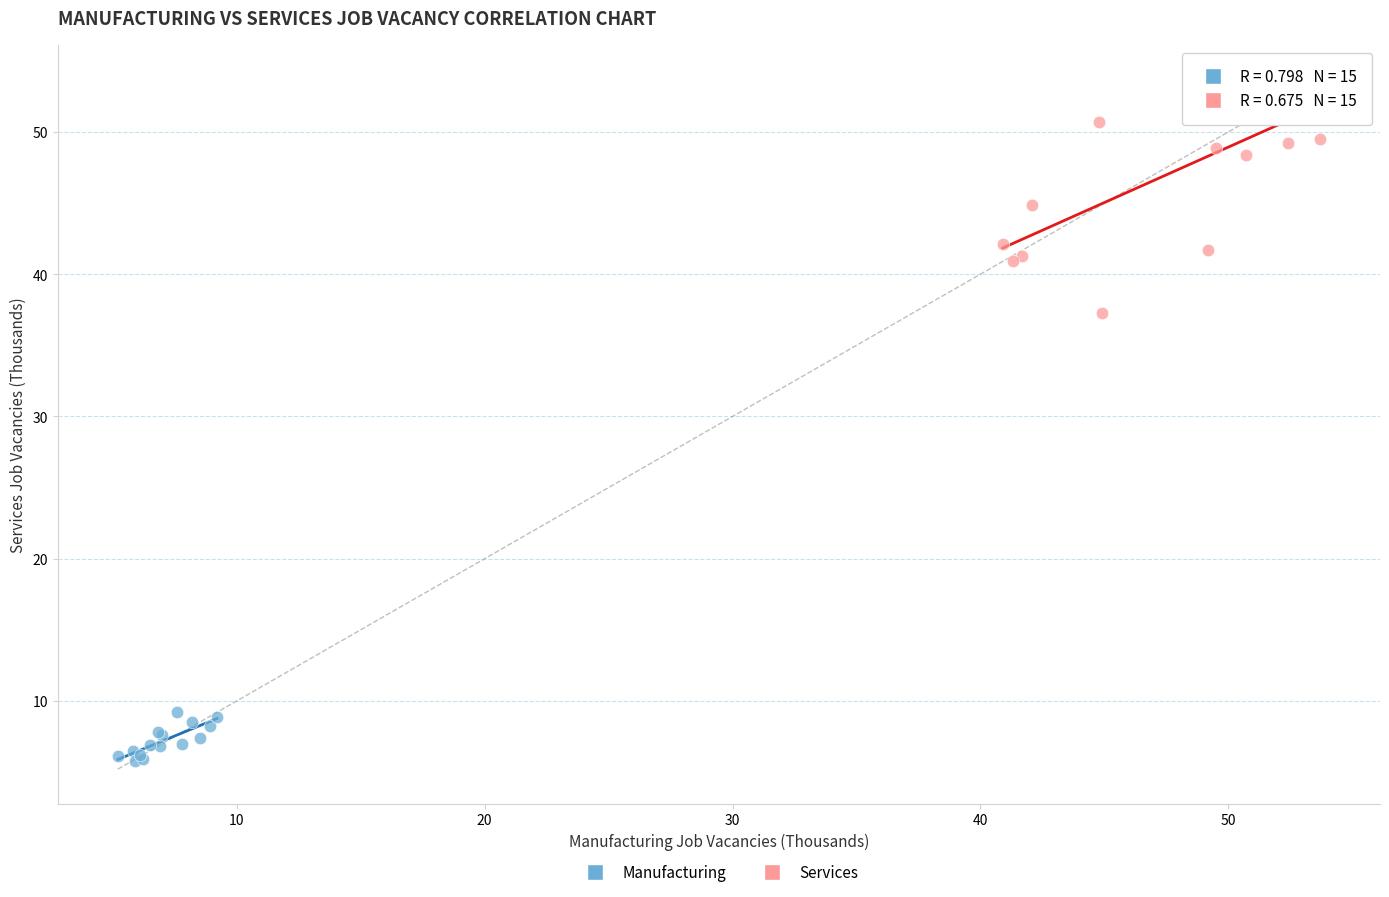

Which series contains the highest Y value?

Services